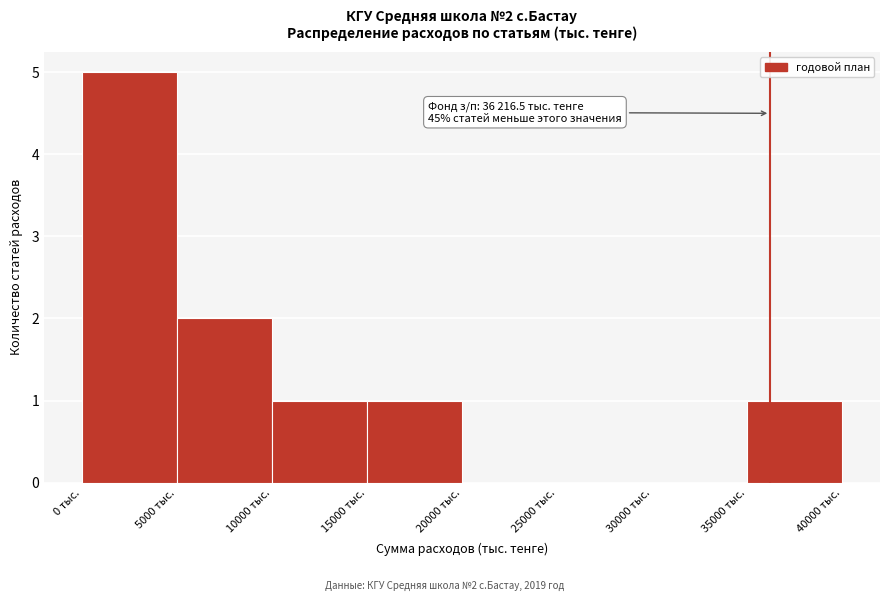

Which range on the x-axis has the tallest bar?

0 to 5000